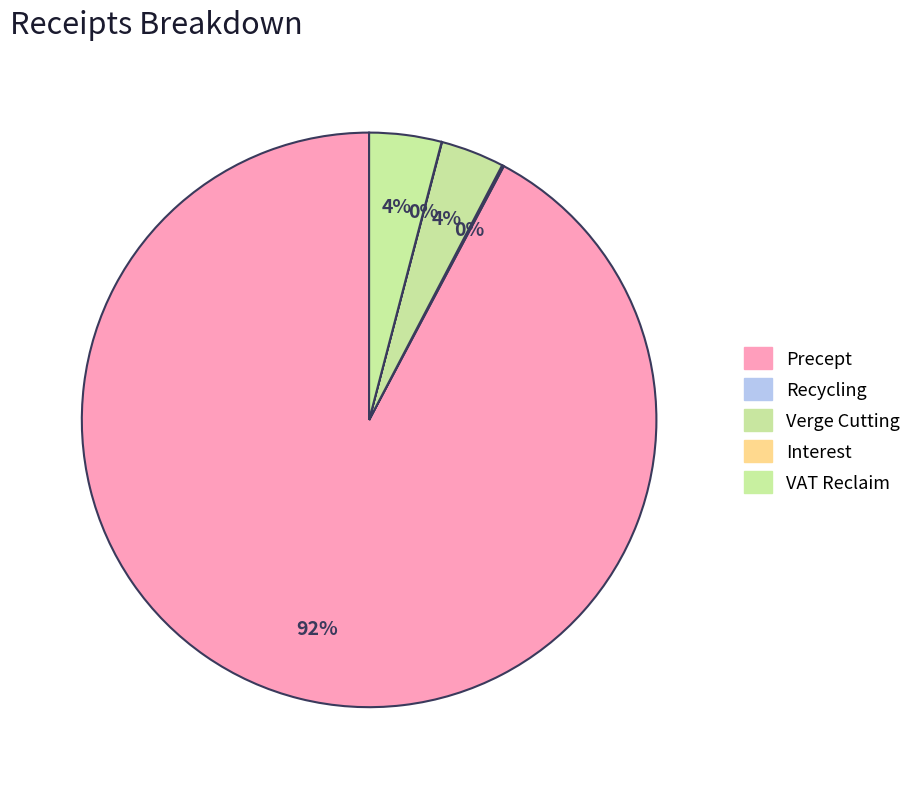

Which slice represents more than half of the pie?

Precept